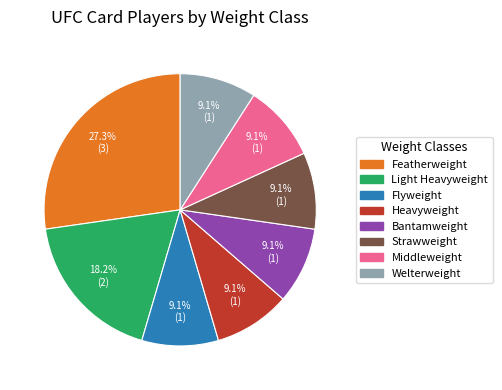

What portion of the pie excludes Featherweight?

72.7%